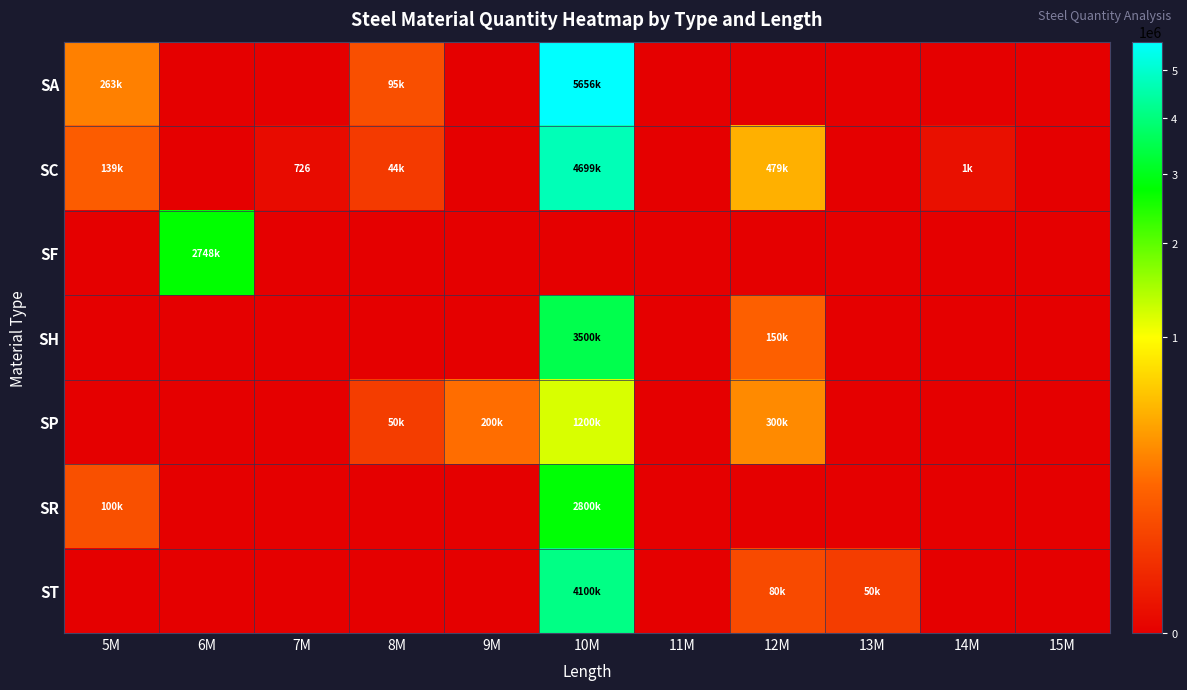

Is it true that SC equals -2952835 at 15M?

False